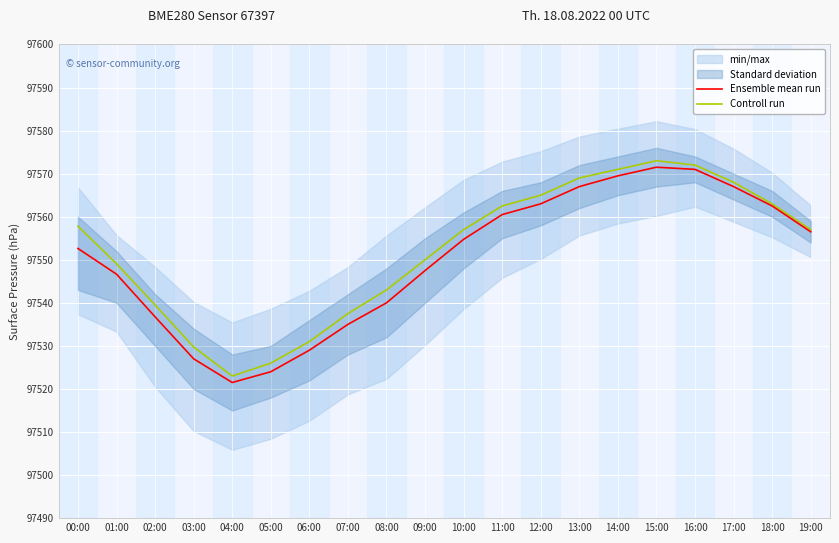

What is the difference between the maximum and second lowest values in the Ensemble mean run series?

47.5